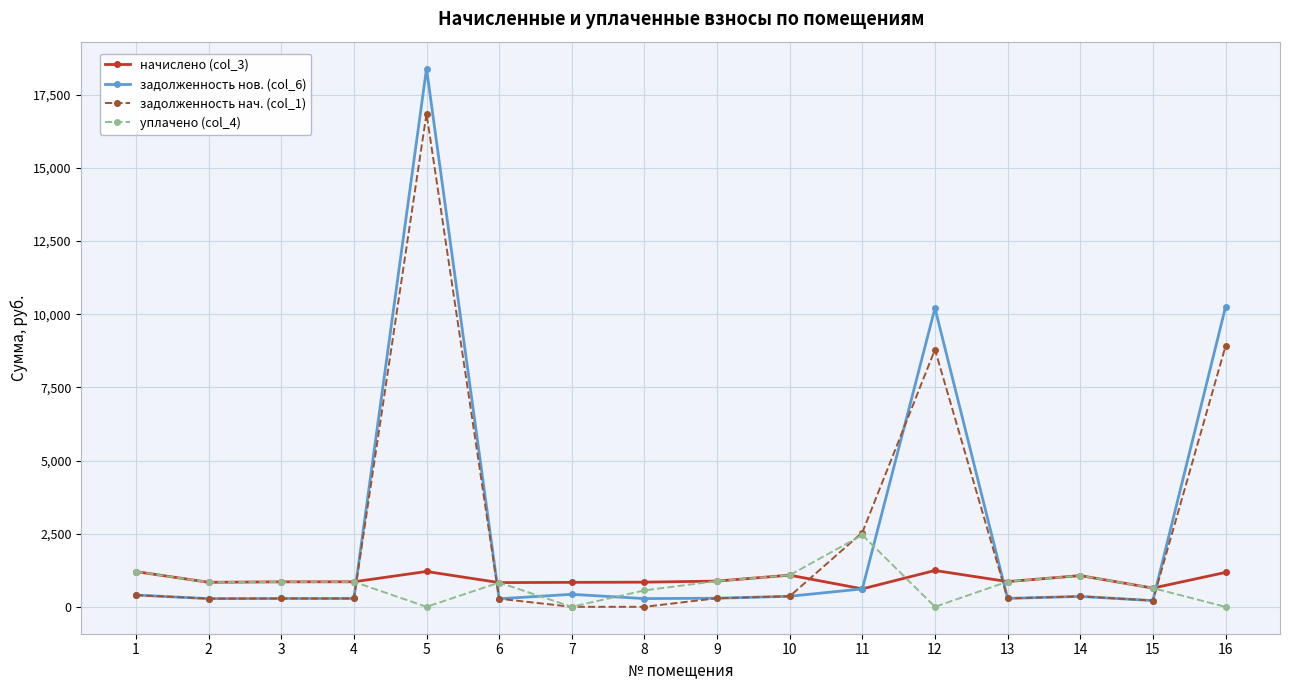

What is the maximum value for уплачено (col_4)?

2454.2